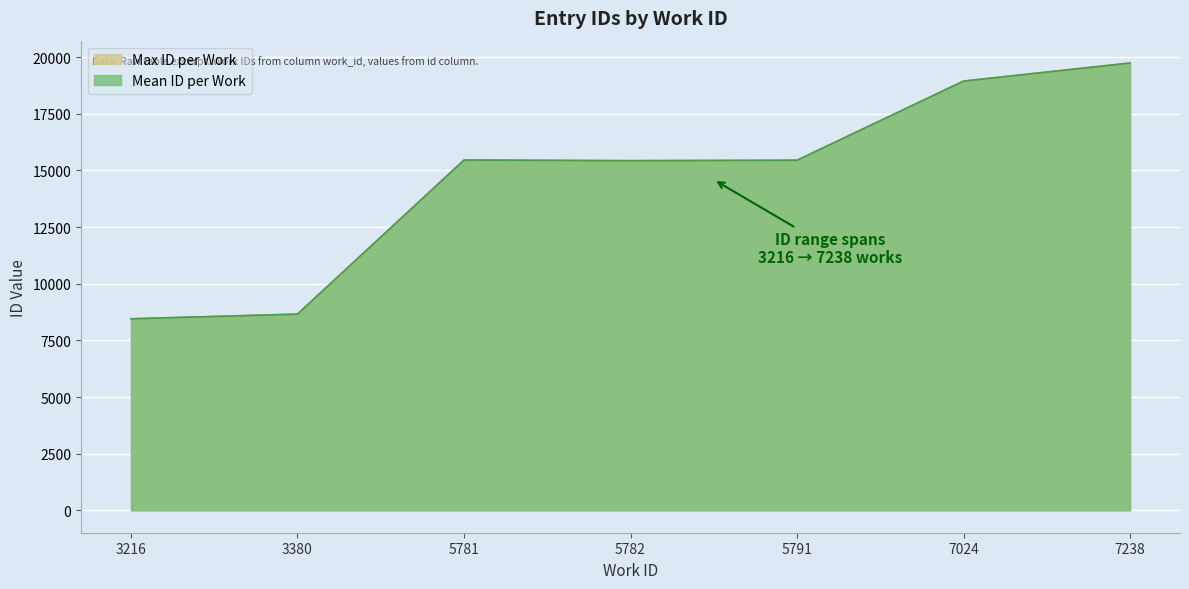

What is the maximum value shown in the chart?

19736